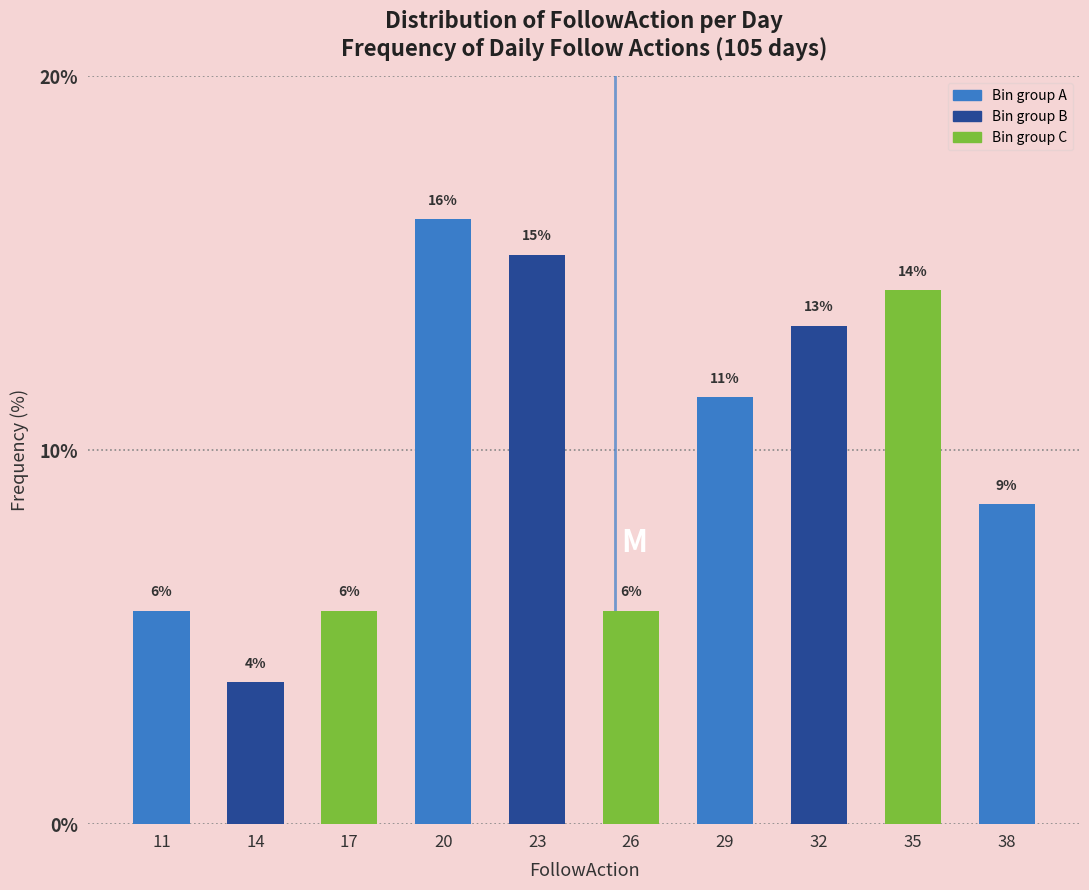

How many bars are there in total?

10